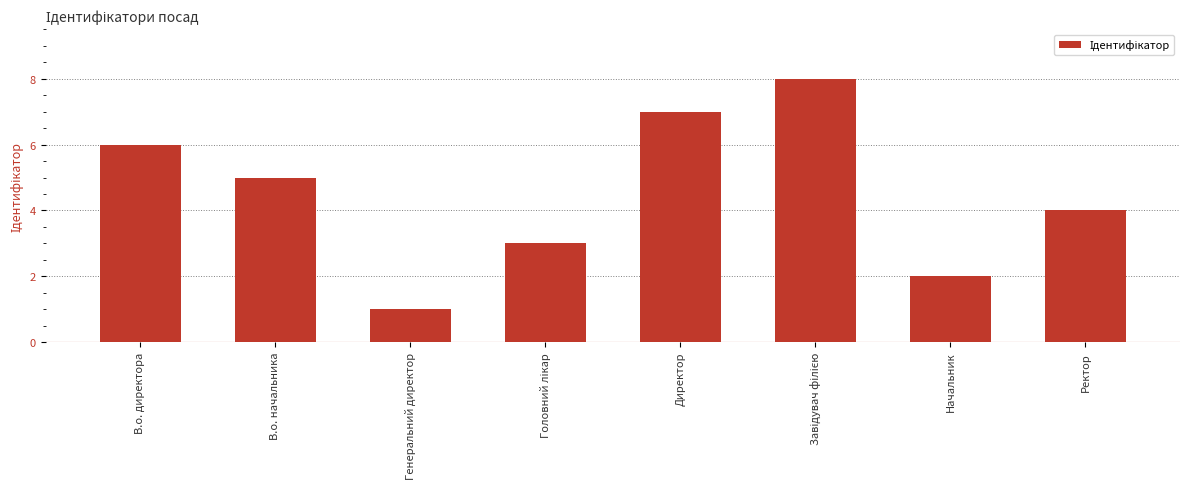

What is the change in value from В.о. начальника to Генеральний директор?

-4